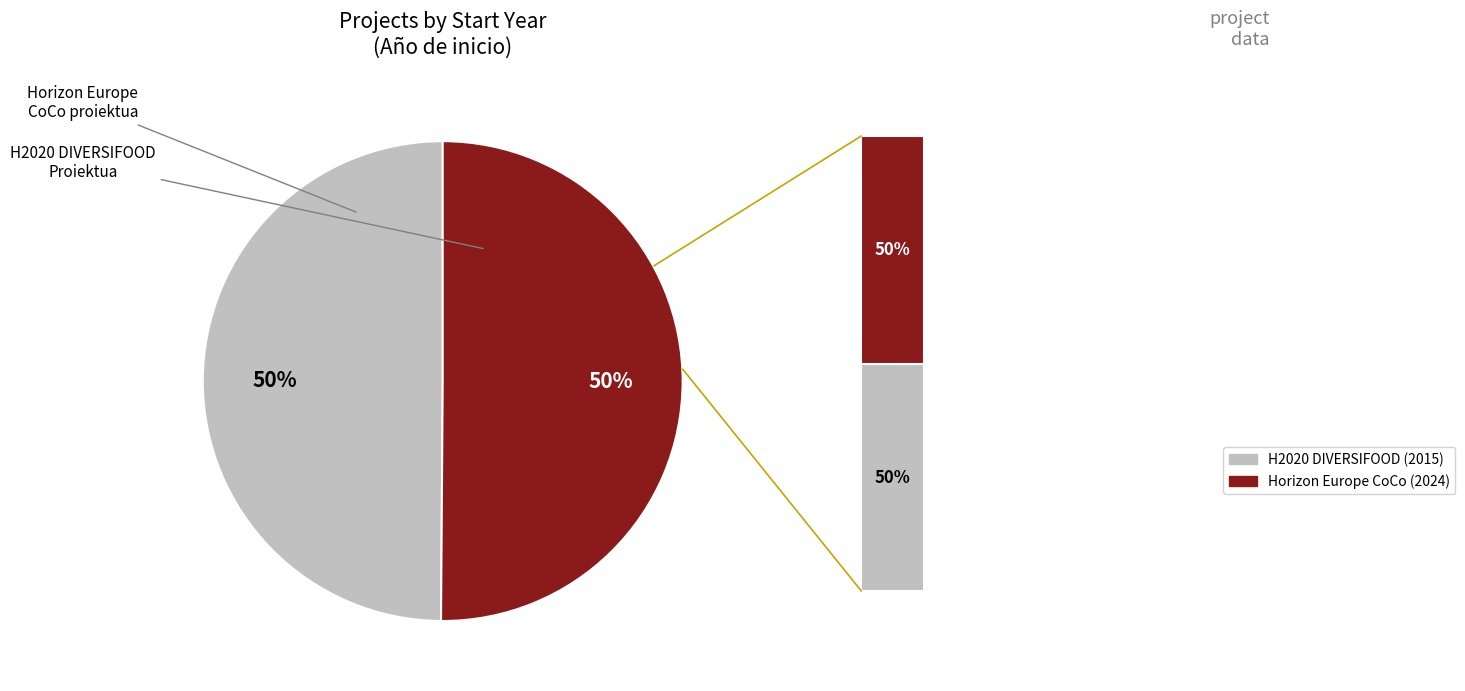

To the nearest percent, what portion does H2020 DIVERSIFOOD Proiektua represent?

50%